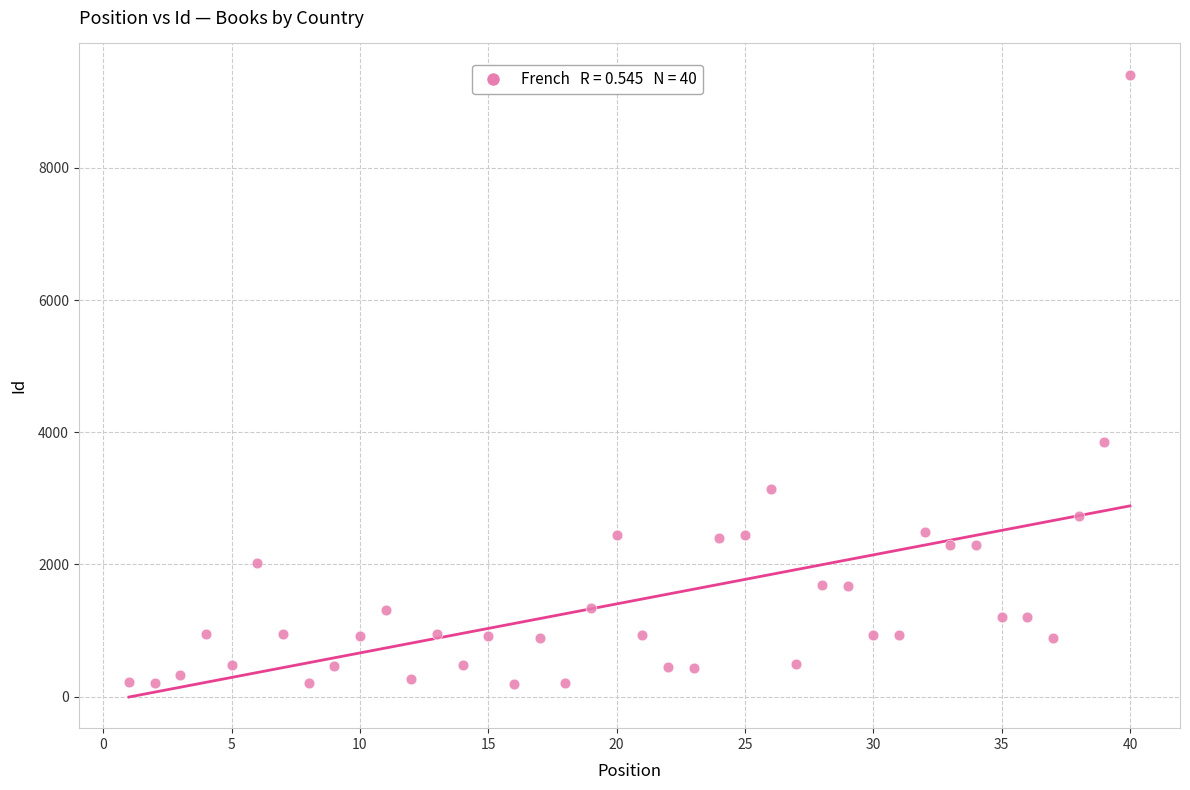

What Y value in the scatter plot is closest to 4803?

3851